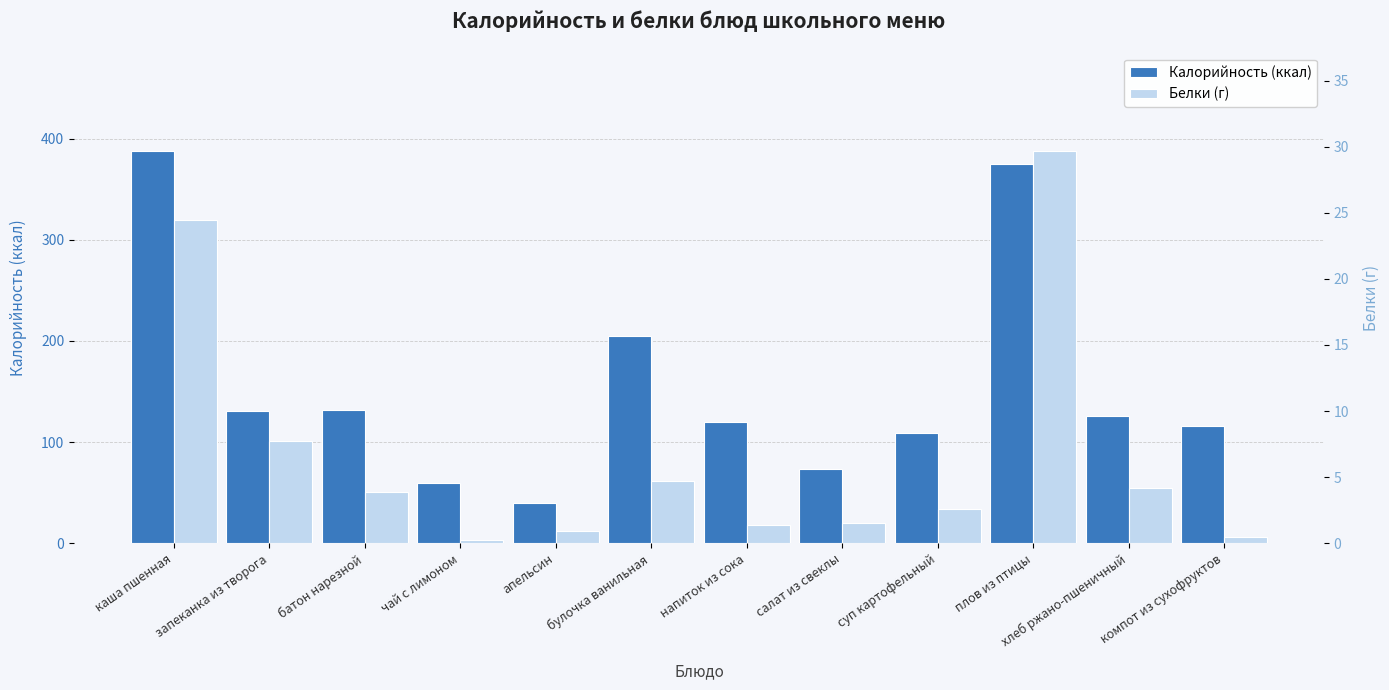

What is the value of the Белки (г) bar at the 4th from the left?

0.3